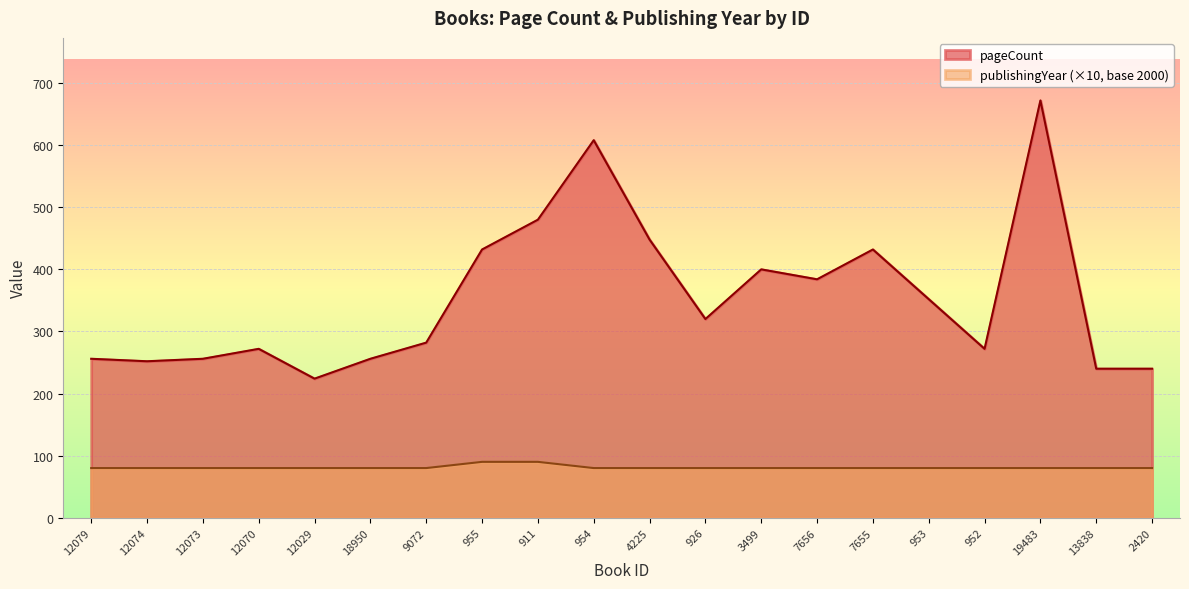

Rank the series by their average value, from highest to lowest.

pageCount, publishingYear (×10, base 2000)